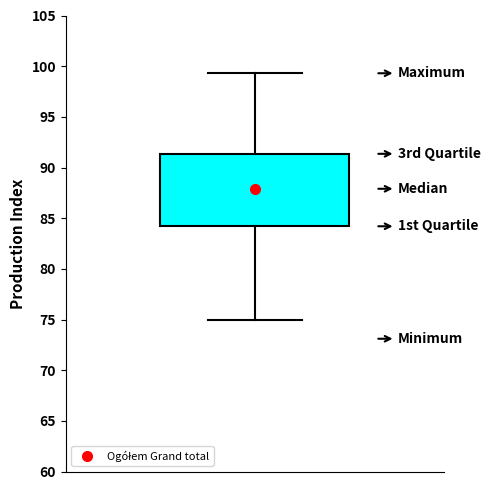

Transcribe this box plot: give where the median line is, the range the box spans, and where the two whiskers end, as read against the y-axis. The values are not printed on the chart, so give them approximately, as read against the axis.

median 88.0, box 84.0 to 91.5, whiskers 75.0 to 99.5